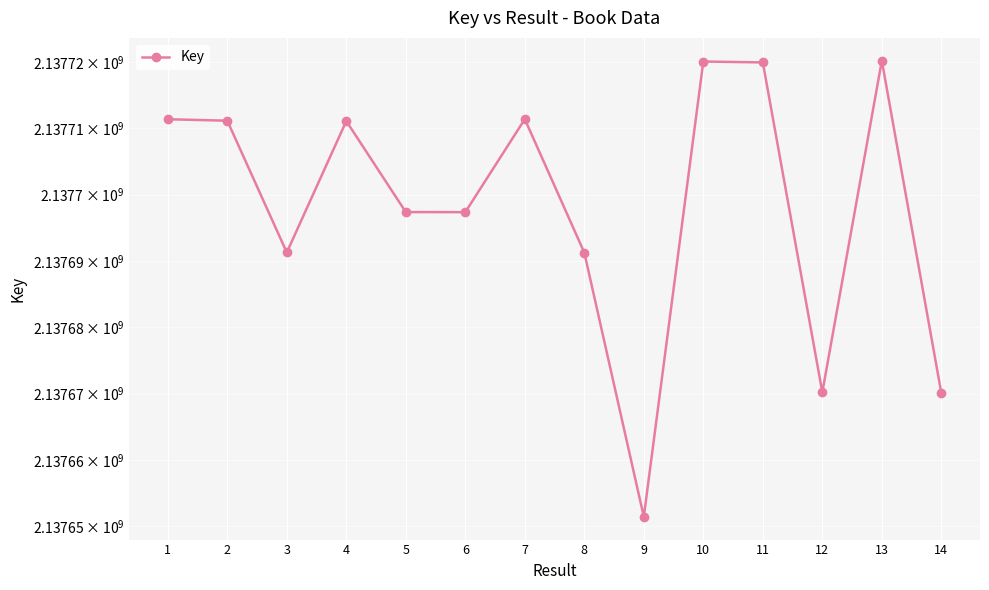

What is the change in value from 4 to 11?

+8846